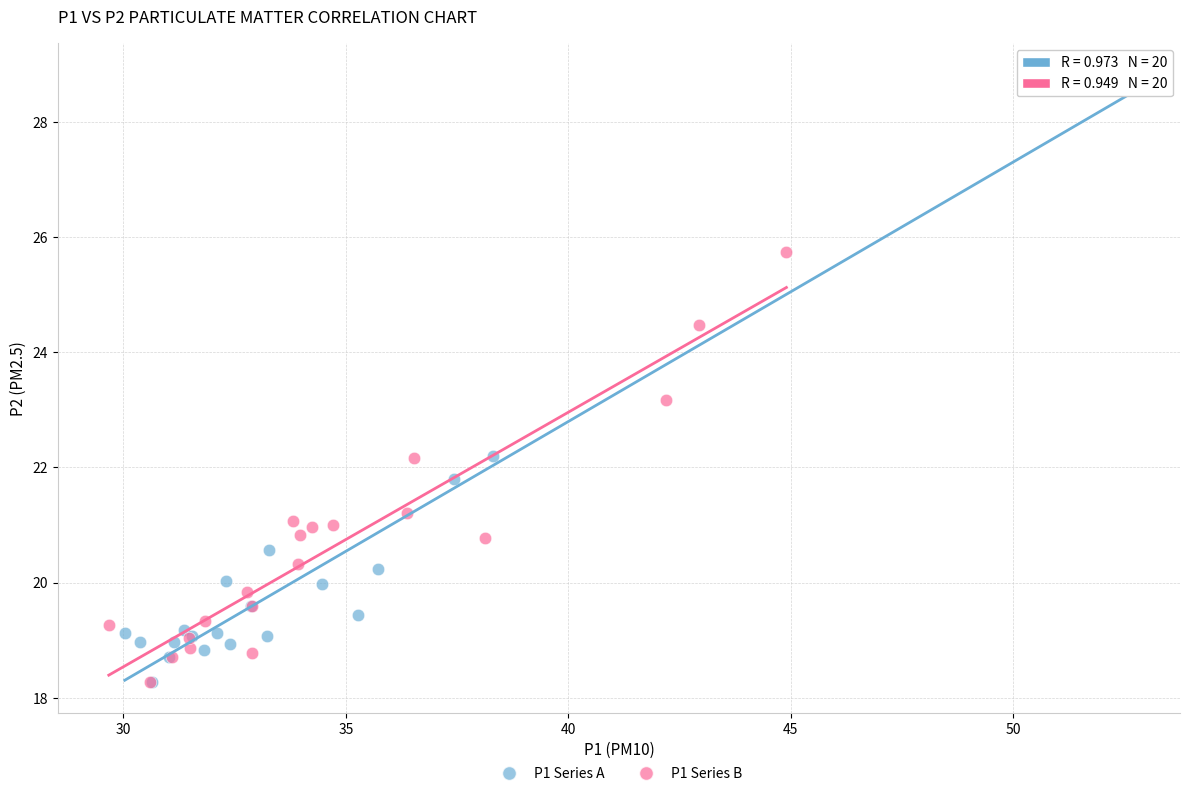

What are all the series names shown in the legend?

P1 Series A, P1 Series B